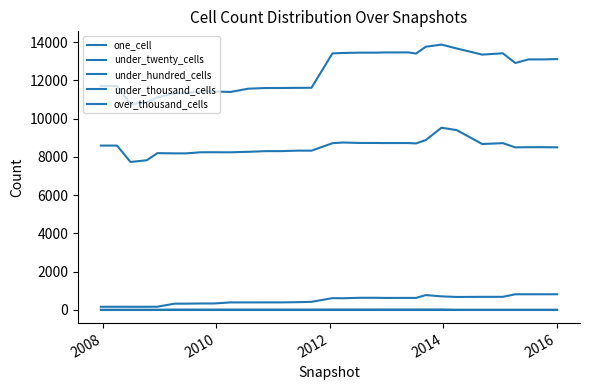

How many values in the under_twenty_cells series are below 13093?

16